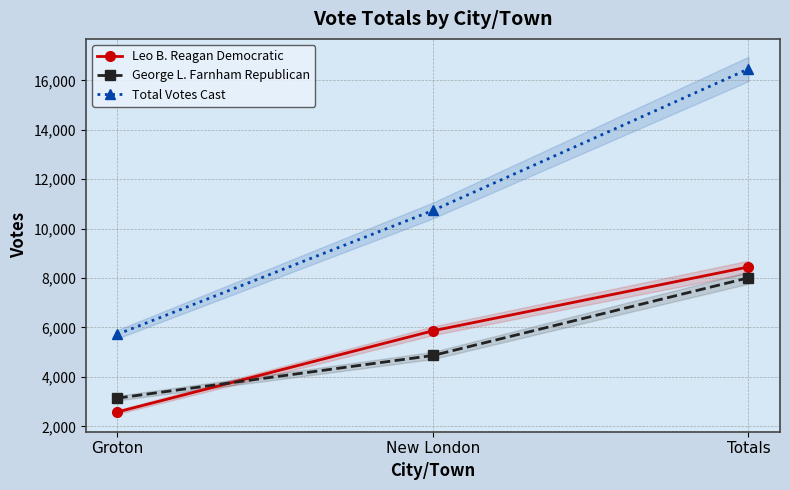

How many Leo B. Reagan Democratic values are between 2583 and 8450?

3